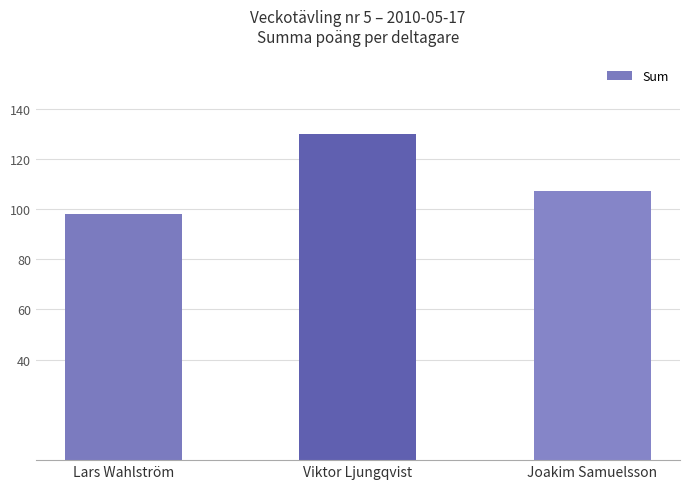

What is the change in value from Lars Wahlström to Joakim Samuelsson?

+9